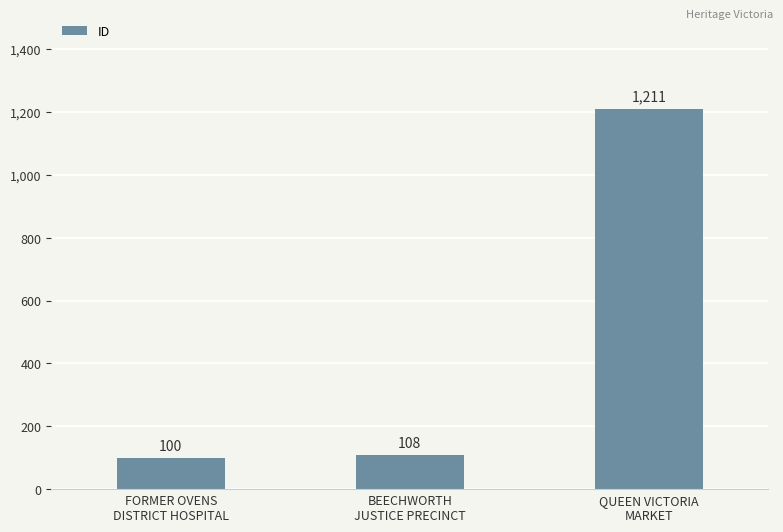

Approximately how many times larger is the value at QUEEN VICTORIA
MARKET compared to BEECHWORTH
JUSTICE PRECINCT?

11.2